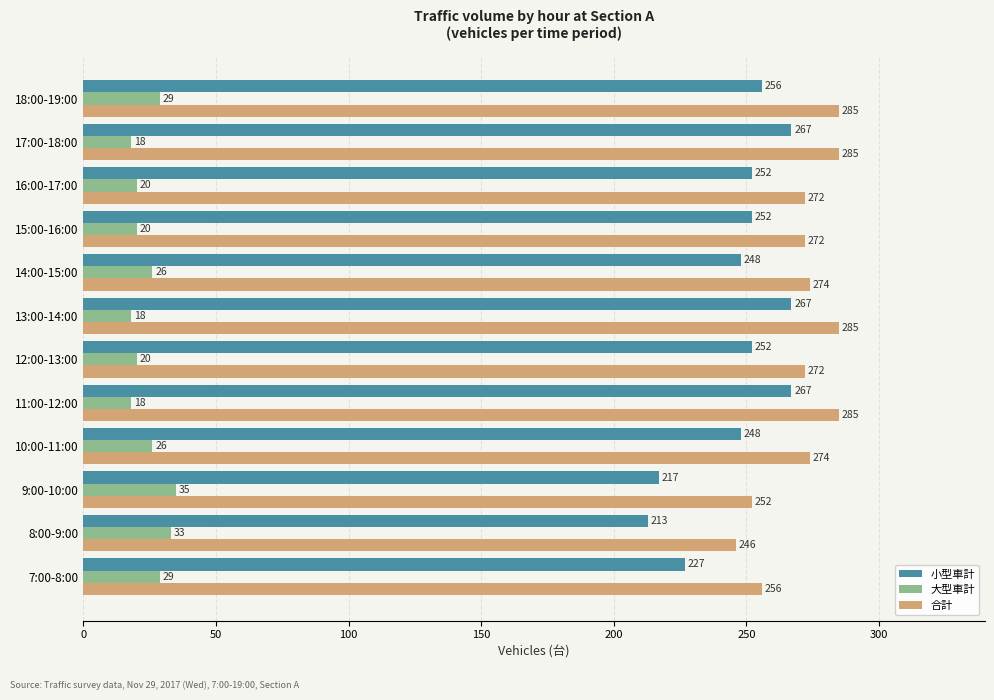

Is the value of 大型車計 at 12:00-13:00 greater than the value of 小型車計 at 8:00-9:00?

No